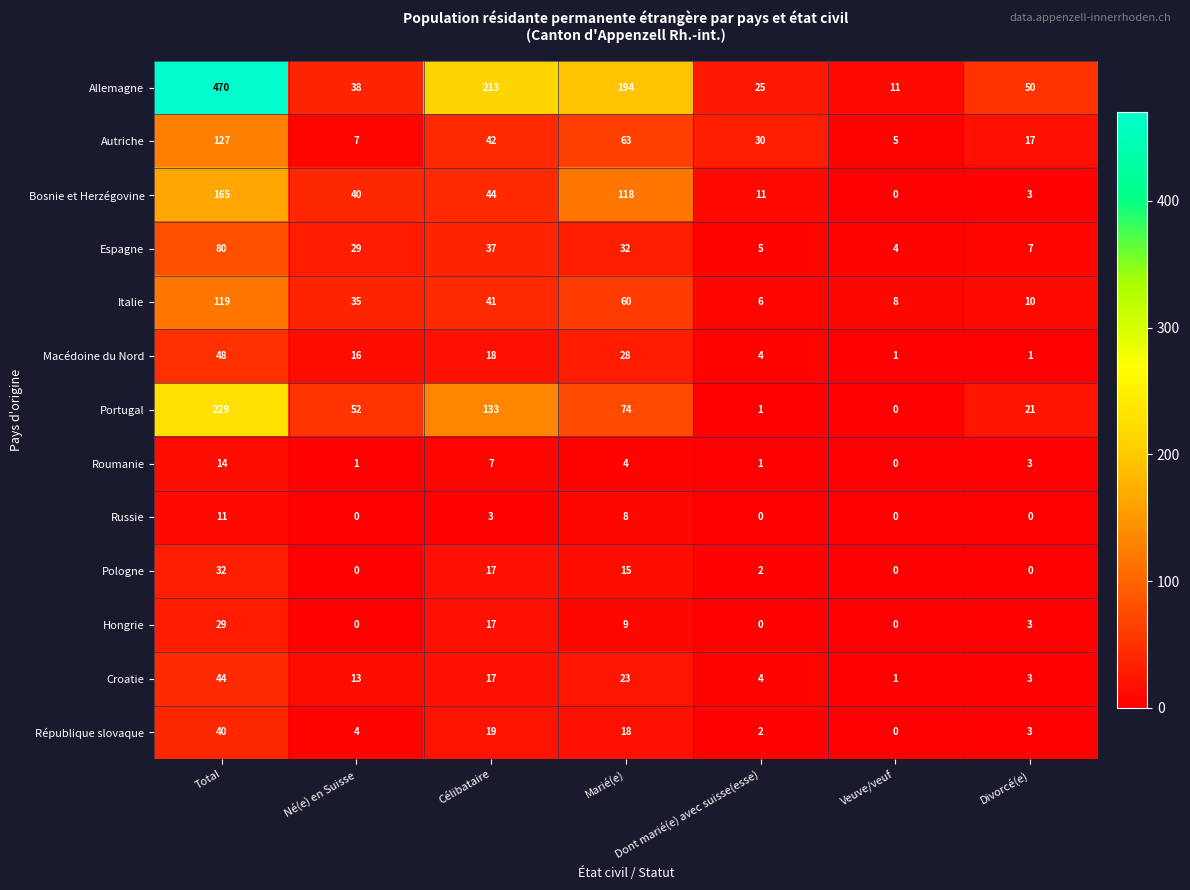

What is the total value across all series at Total?

1408